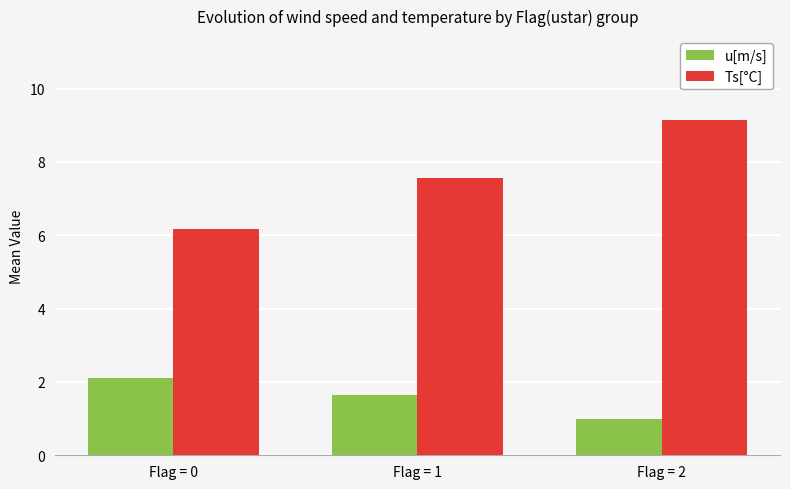

How many data points in Ts[°C] are less than 7?

1